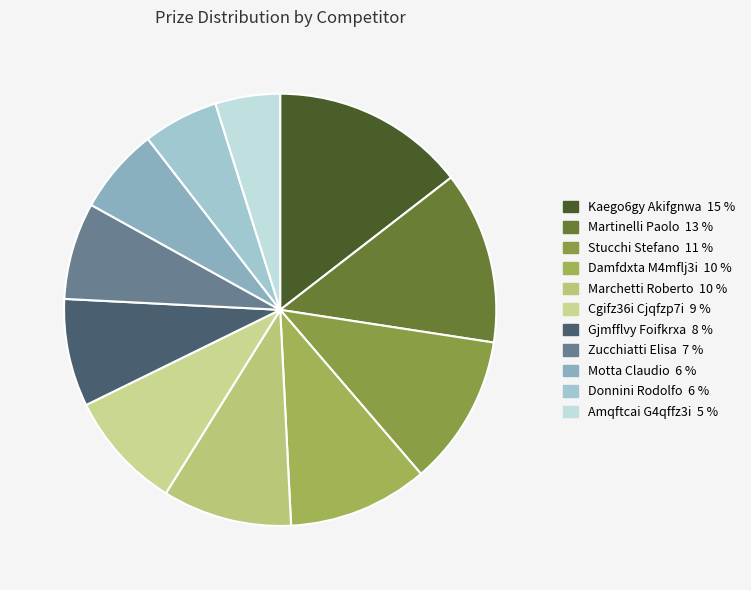

Is there a majority slice in this chart?

No